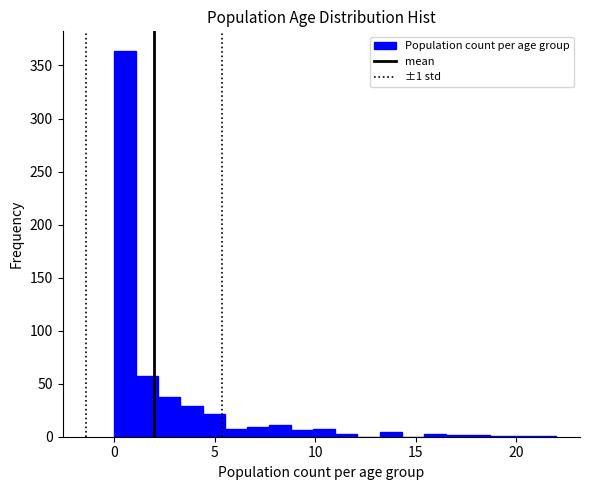

Read against the x-axis, roughly where is the centre of the tallest bar?

0.5